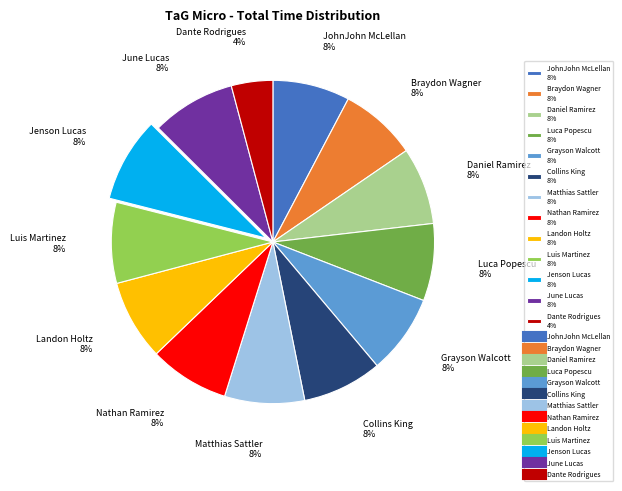

What percentage is the Nathan Ramirez slice, to the nearest percent?

8%